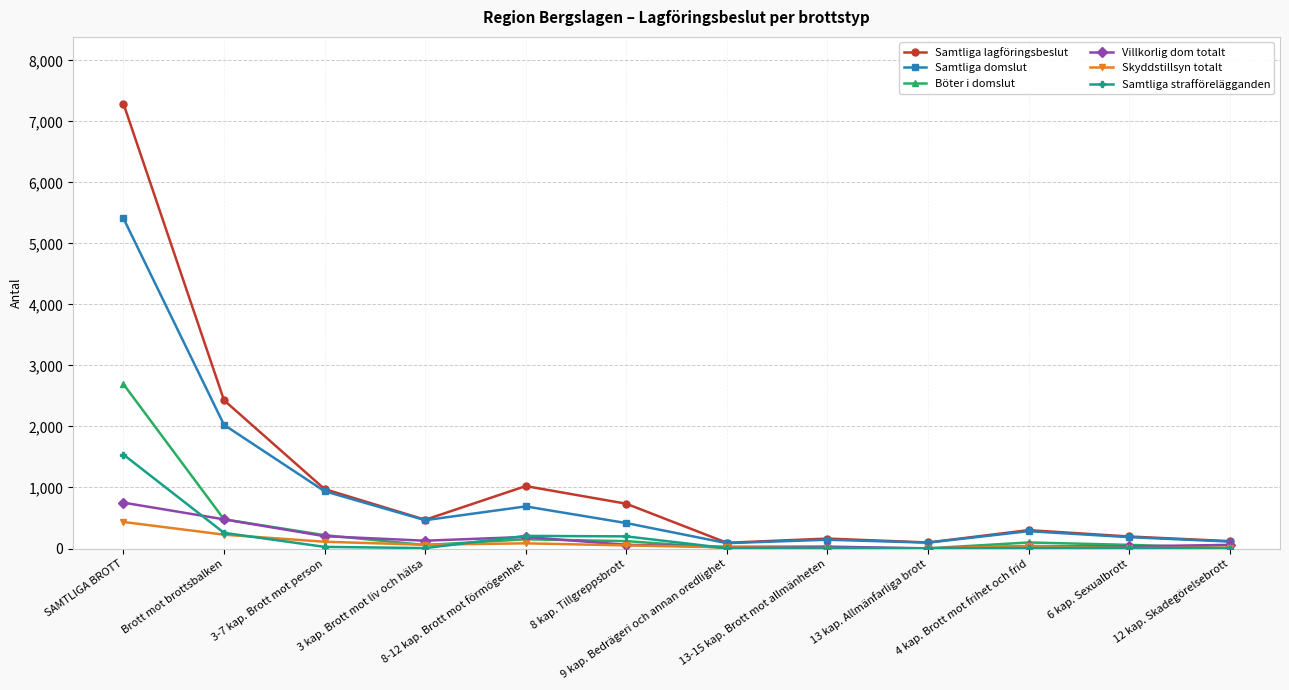

What is the difference between the maximum and second lowest values in the Samtliga lagföringsbeslut series?

7192